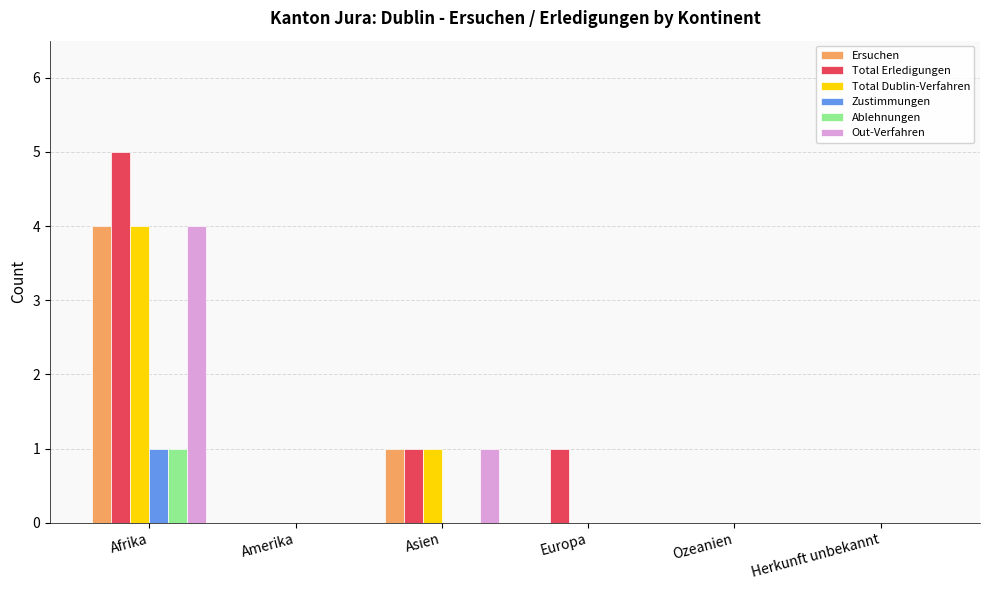

At which category is the sum across all series the highest?

Afrika